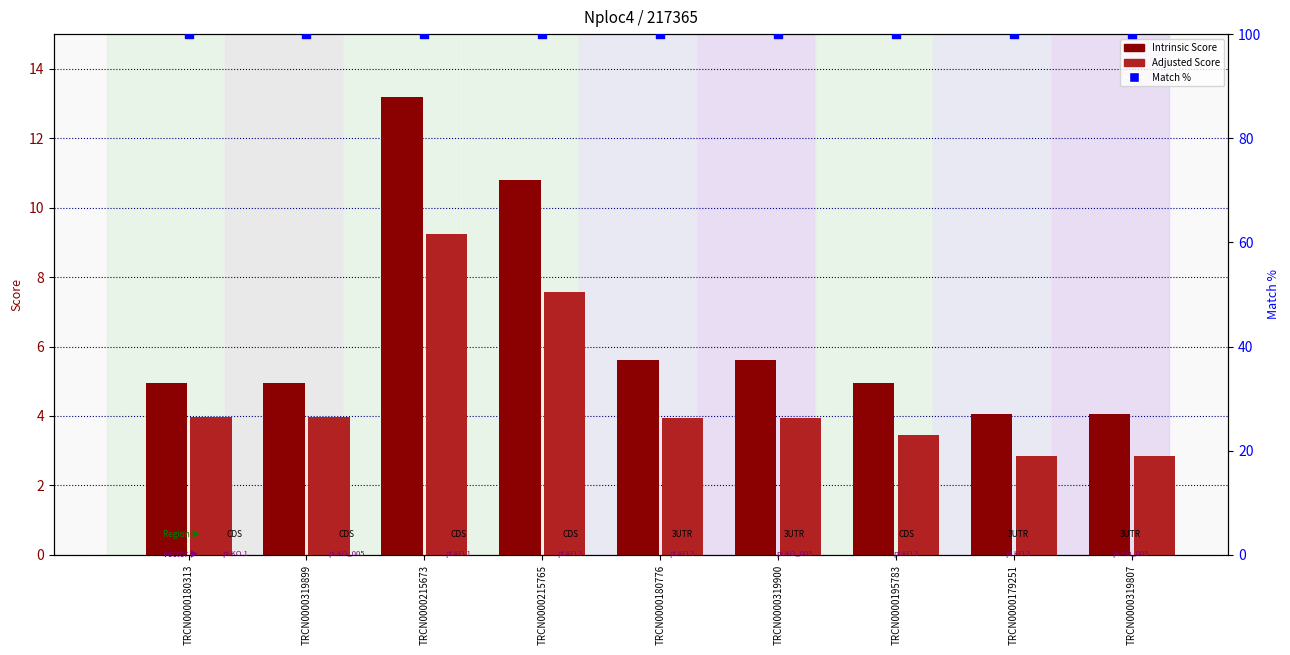

Is the value of Intrinsic Score at TRCN0000195783 greater than the value of Adjusted Score at TRCN0000319900?

Yes